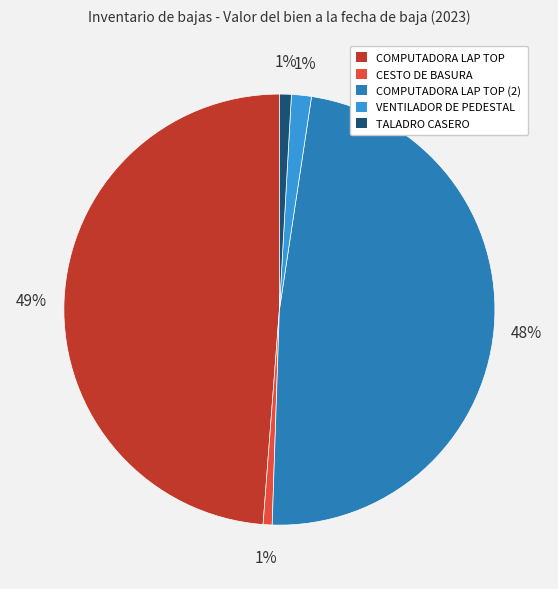

How many segments does this pie chart have?

5